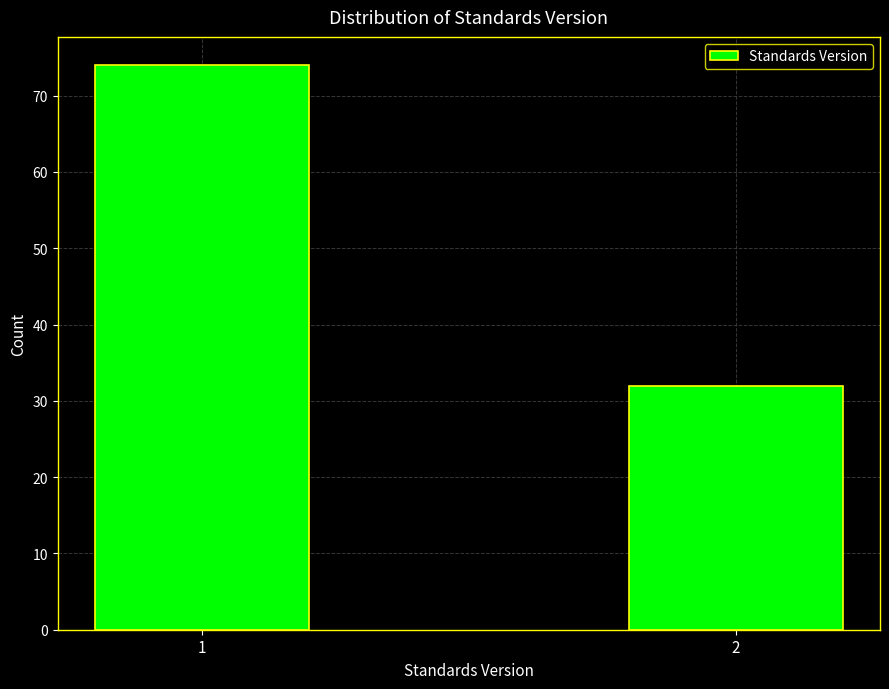

Reading left to right, list all the values displayed in this chart.

74	32